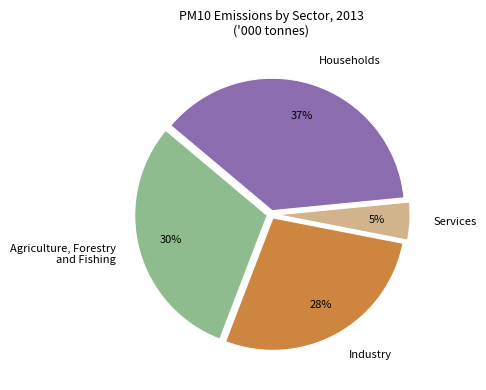

Which category has the biggest portion of the pie?

Households